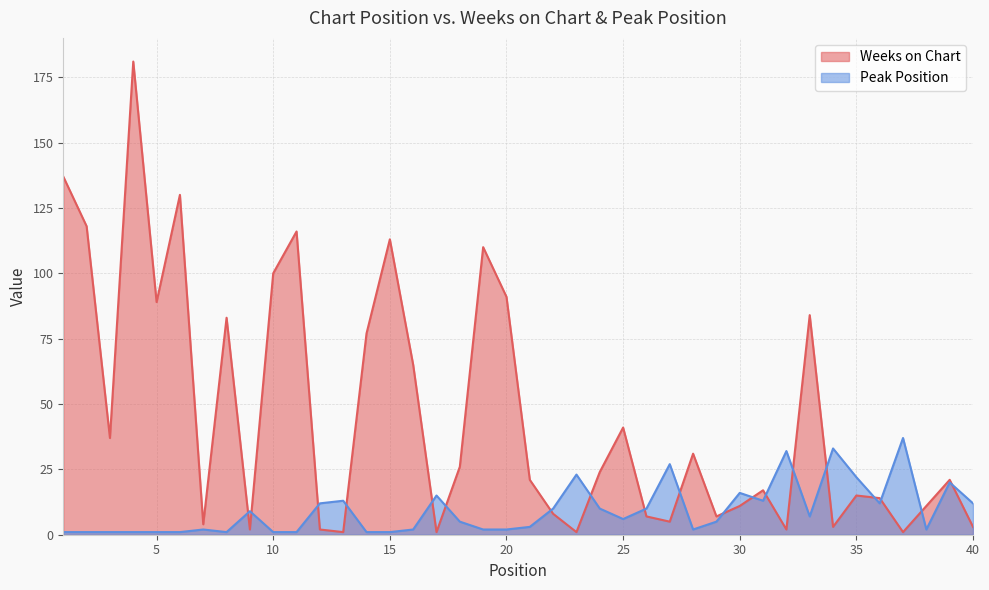

Is the value of Peak Position at 19 greater than the value of Weeks on Chart at 8?

No